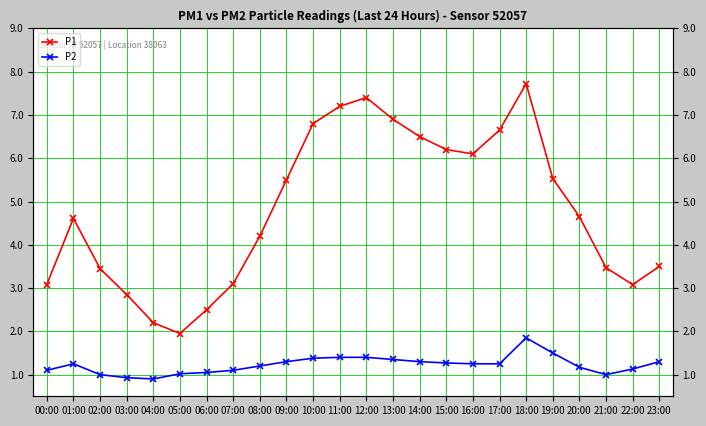

Is this an area chart (filled region under the line)?

No